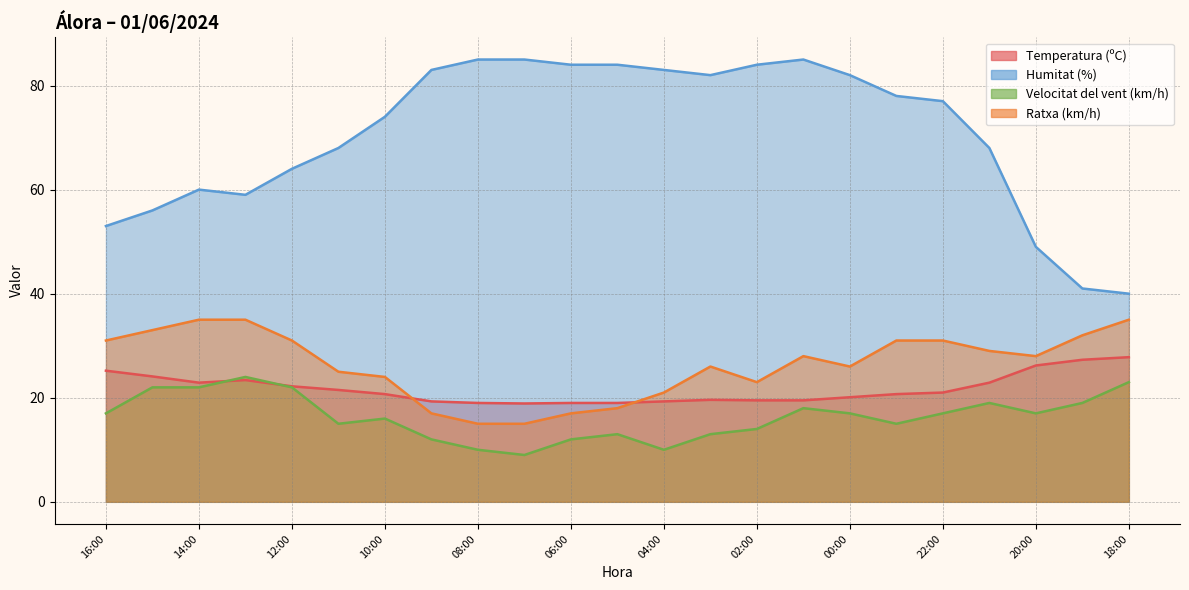

How many intersections are there between Velocitat del vent (km/h) and Temperatura (ºC)?

2